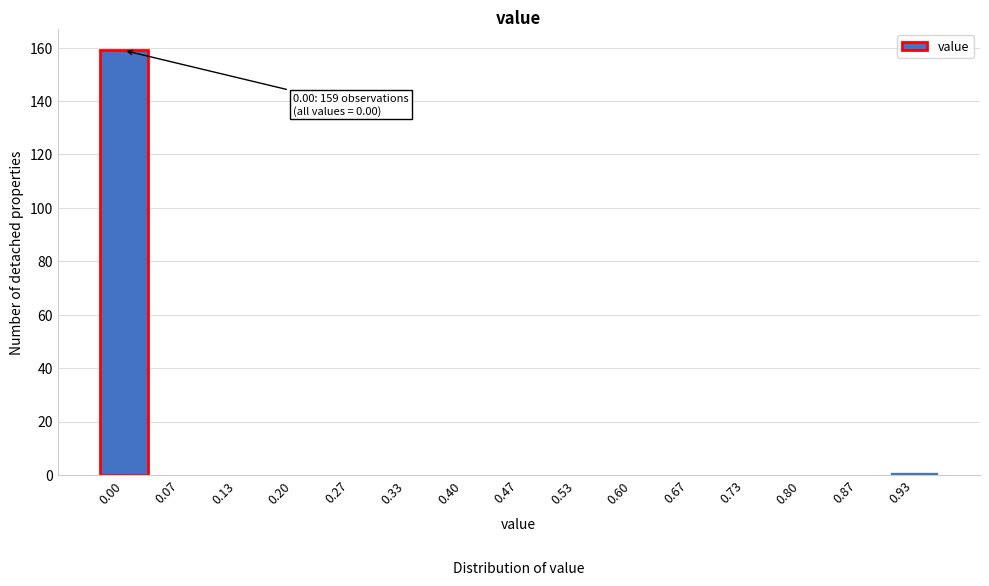

Reading right to left, extract all data points from this chart.

0.93=1	0.87=0	0.80=0	0.73=0	0.67=0	0.60=0	0.53=0	0.47=0	0.40=0	0.33=0	0.27=0	0.20=0	0.13=0	0.07=0	0.00=159